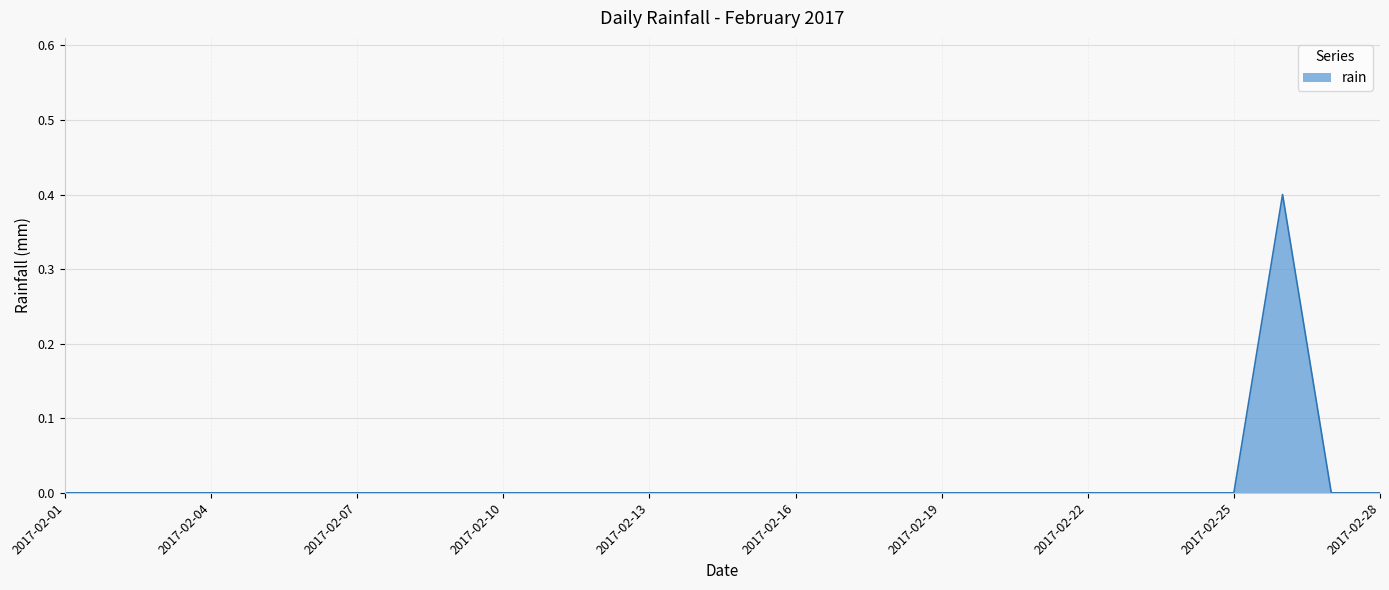

What is the difference between the maximum and minimum values?

0.4